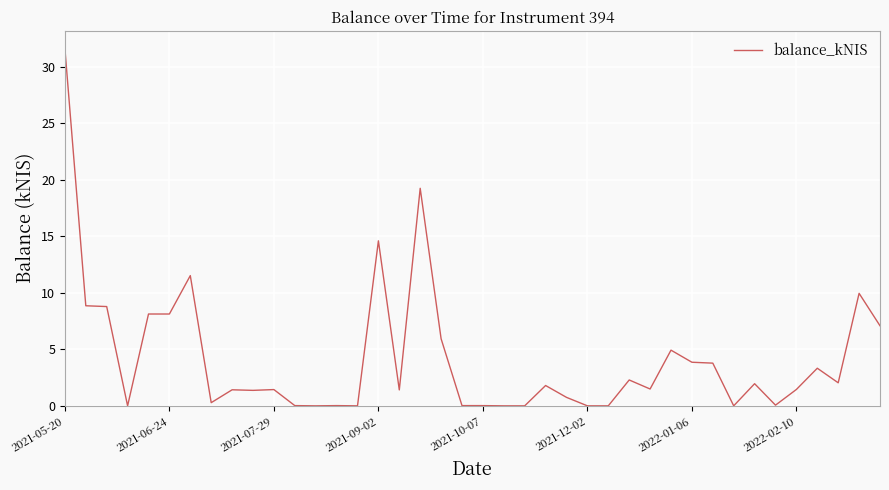

What is the difference between the maximum and minimum values?

31.6